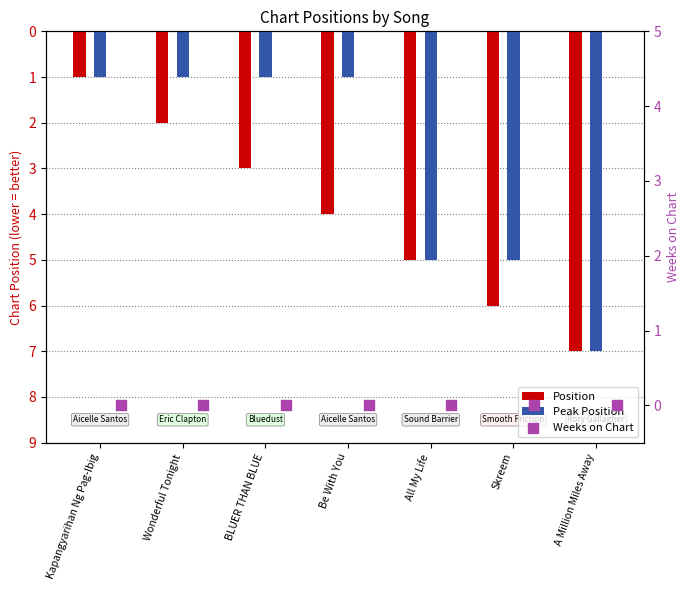

Which series has the widest spread of Y values?

Position